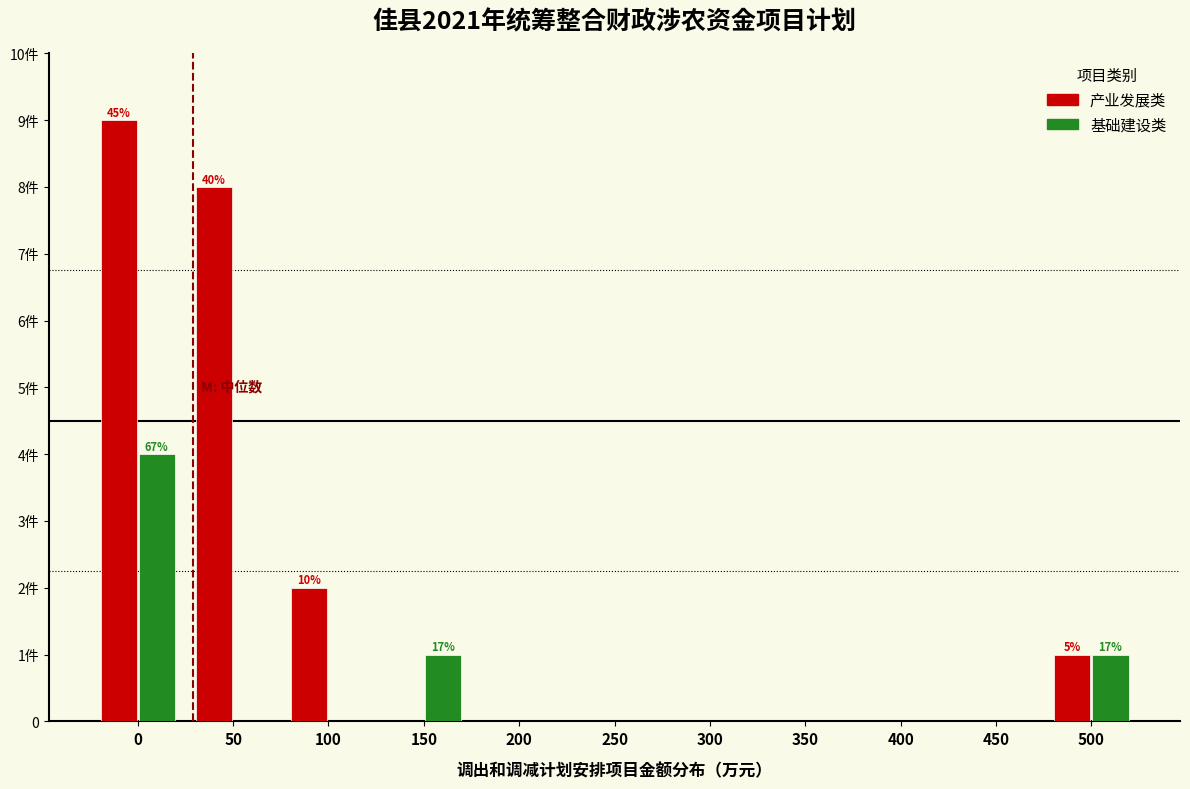

What are all the series names shown in the legend?

产业发展类, 基础建设类